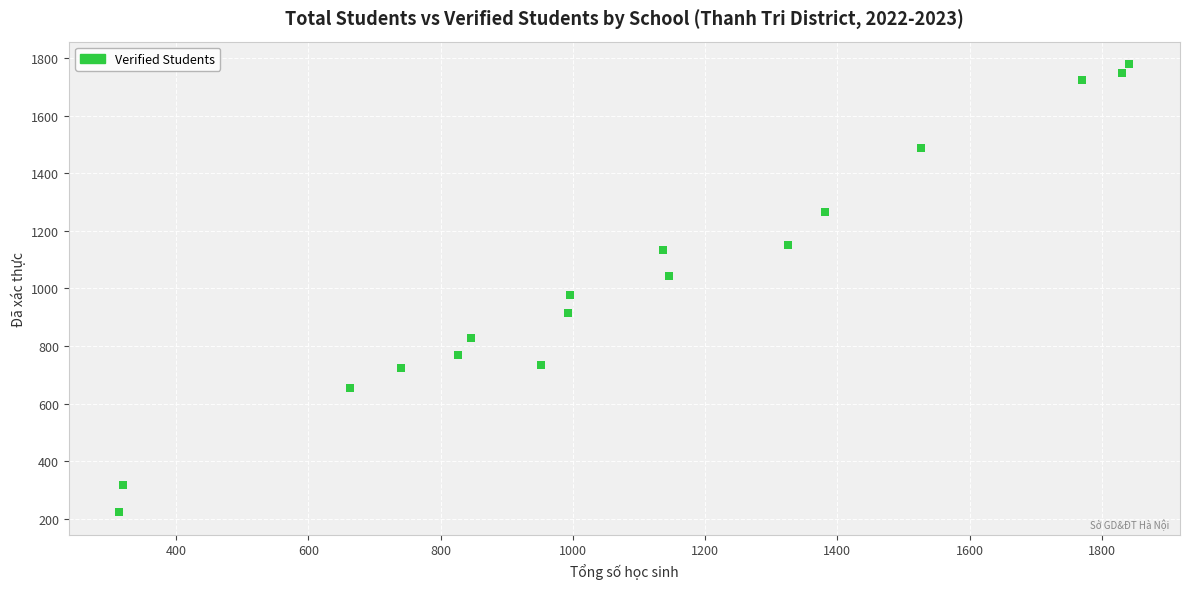

What is the range of X values (max minus min)?

1528